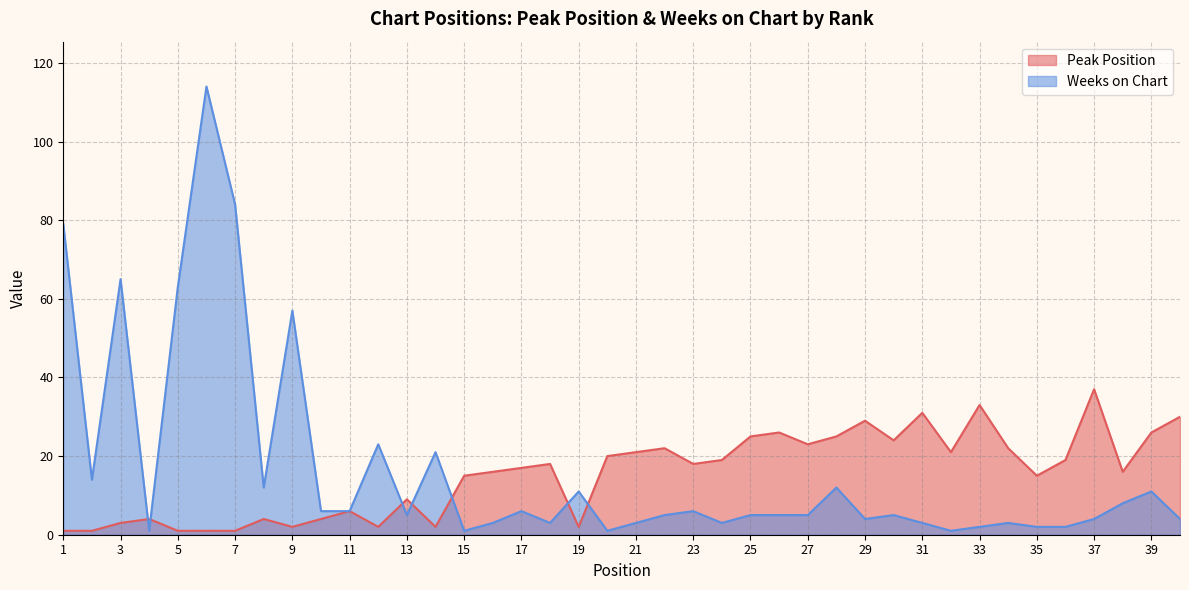

How many data points in Peak Position are above 18?

18